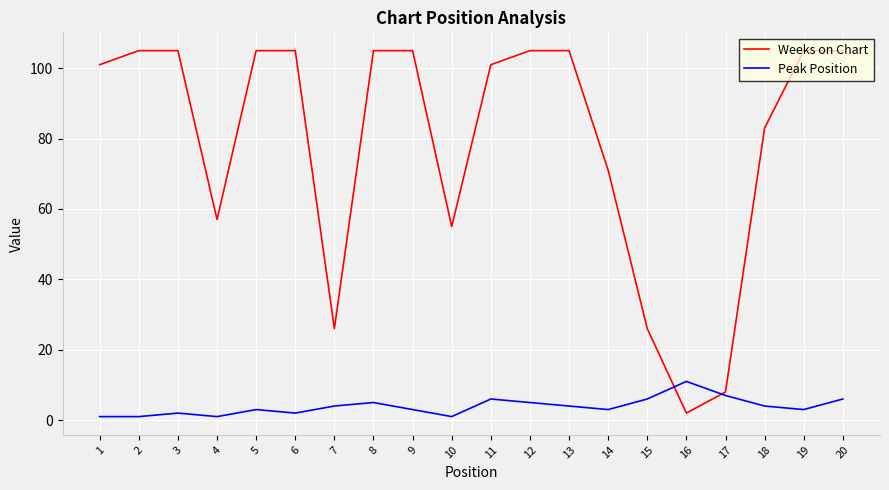

The value of Weeks on Chart at 4 is 57. True or false?

True